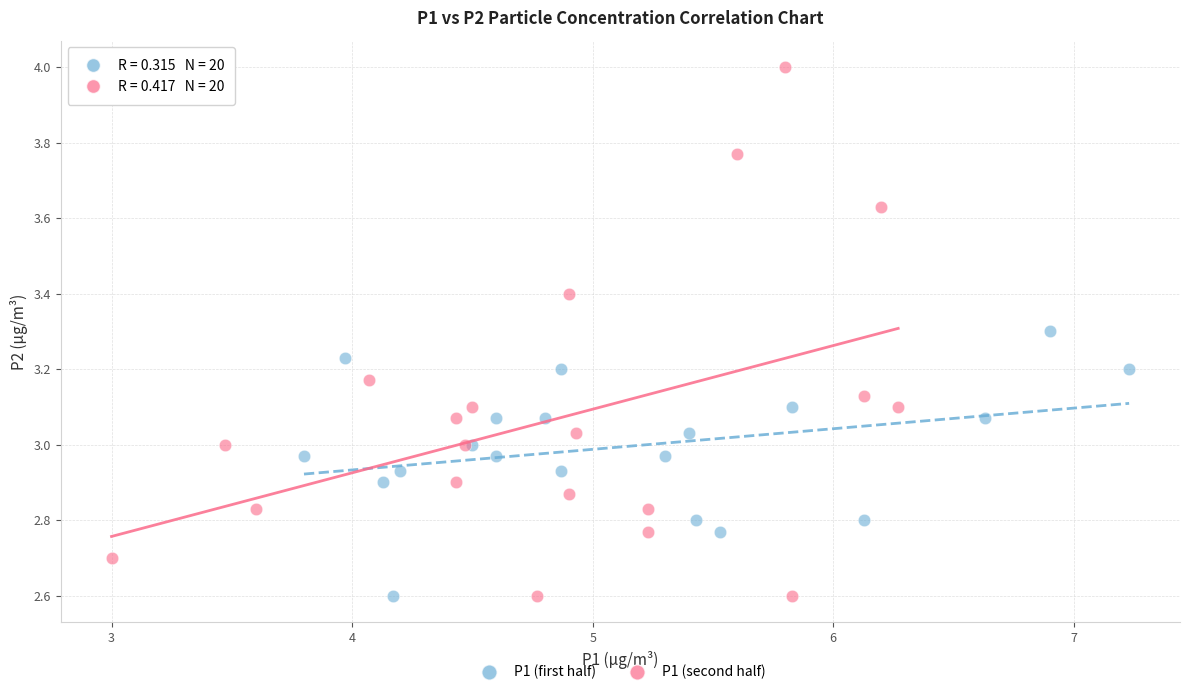

Which series contains the highest Y value?

P1 (second half)